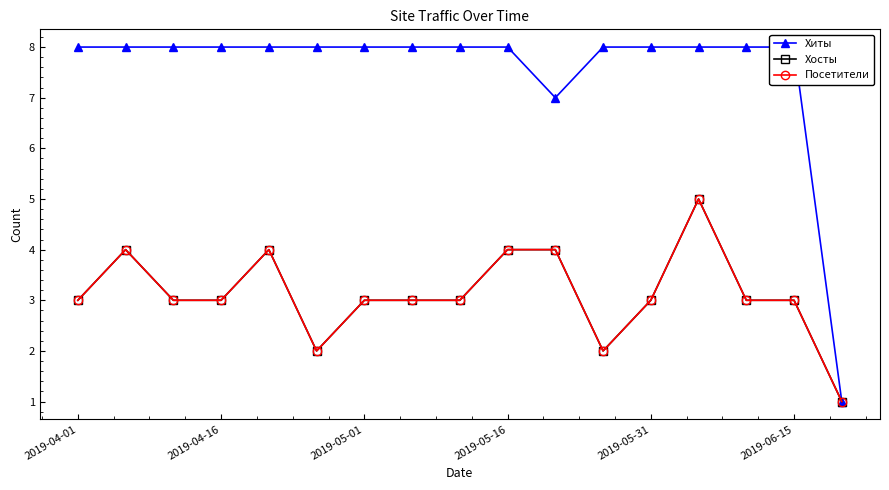

What are all the series names shown in the legend?

Хиты, Хосты, Посетители